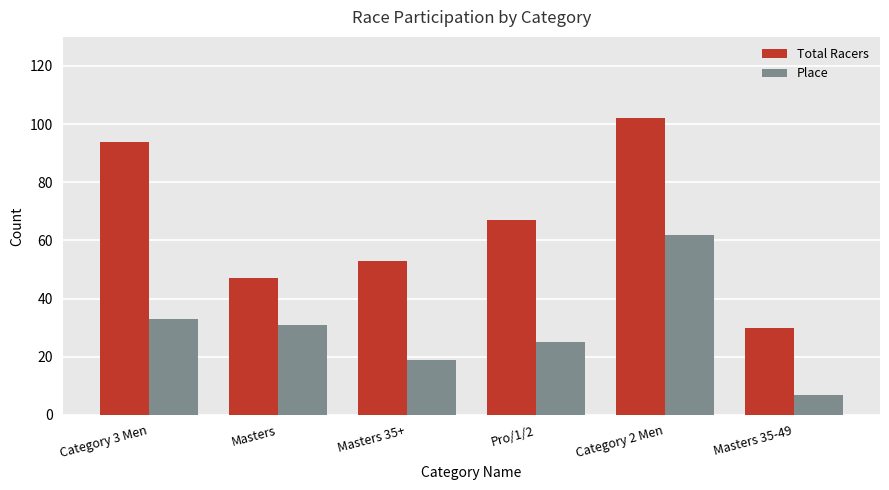

Is the value of Total Racers at Pro/1/2 greater than the value of Place at Category 3 Men?

Yes